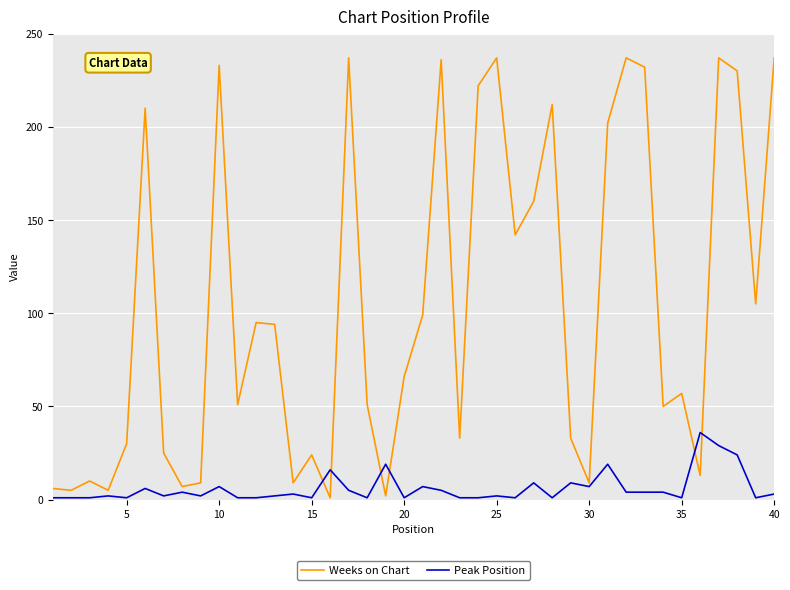

Rank the series by their maximum value, from lowest to highest.

Peak Position, Weeks on Chart